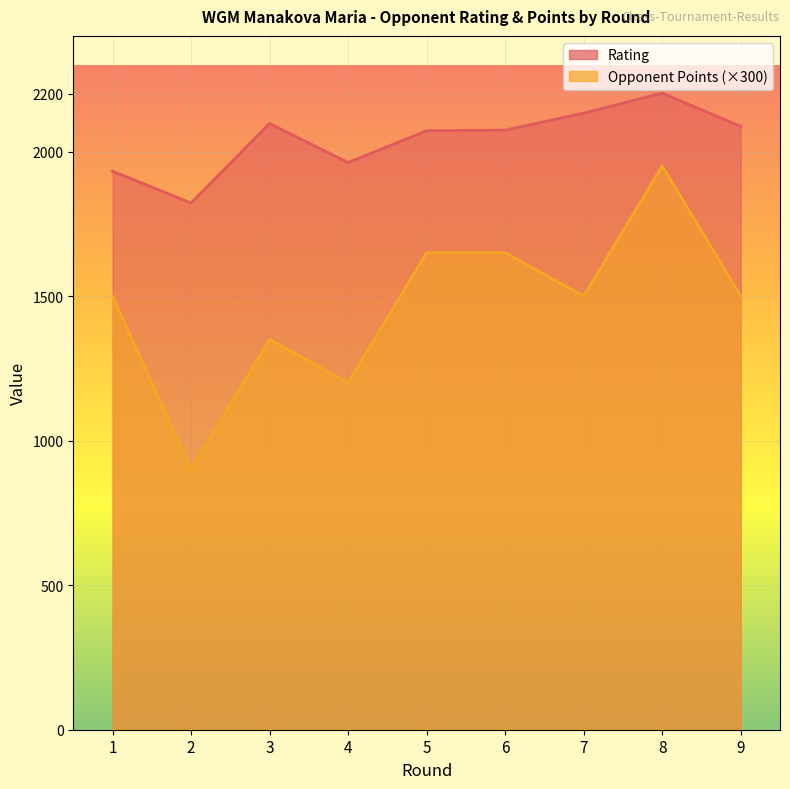

What is the value of the Rating point at the 1st from the left?

1932